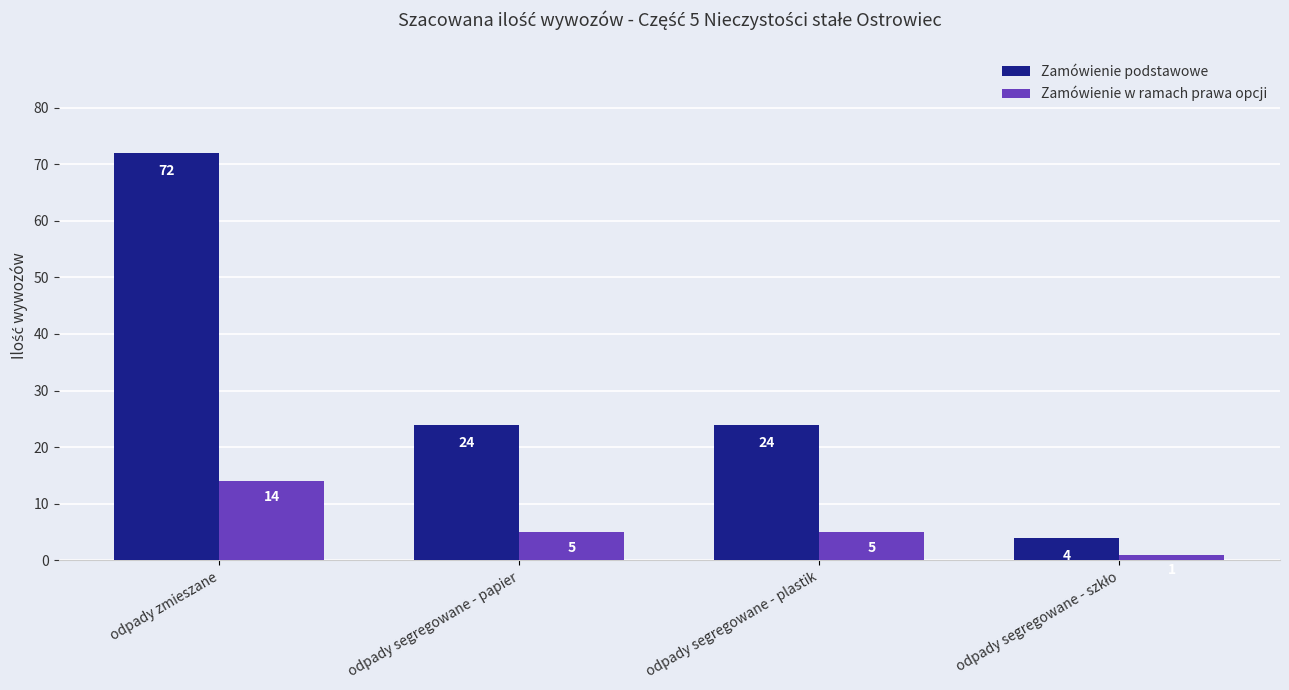

True or false: Zamówienie podstawowe has a value of 10 at odpady segregowane - papier.

False